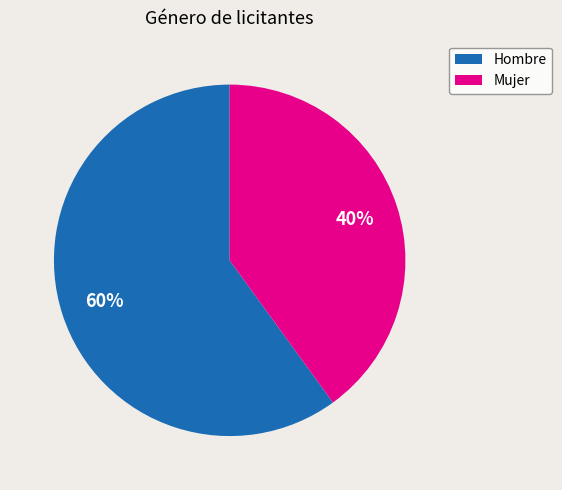

To the nearest percent, what is the average slice percentage?

50%